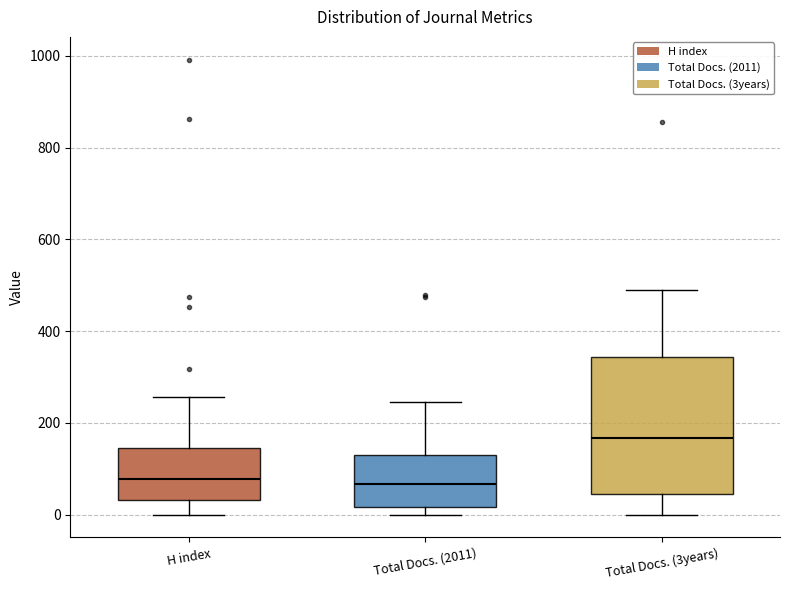

Reading left to right, transcribe this box plot: for each box, give where its median line is, the range the box spans, and where its two whiskers end, as read against the y-axis. The values are not printed on the chart, so give them approximately, as read against the axis.

H index: median 80, box 40 to 140, whiskers 0 to 260
Total Docs. (2011): median 60, box 20 to 140, whiskers 0 to 240
Total Docs. (3years): median 160, box 40 to 340, whiskers 0 to 500